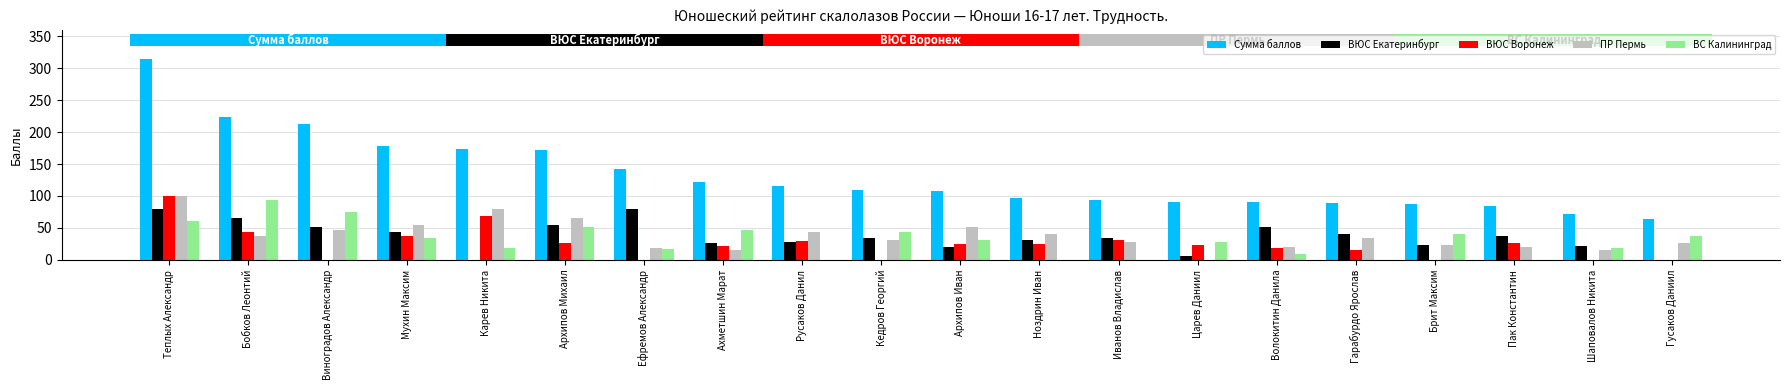

Between Теплых Александр and Мухин Максим, which series saw the biggest shift?

Сумма баллов